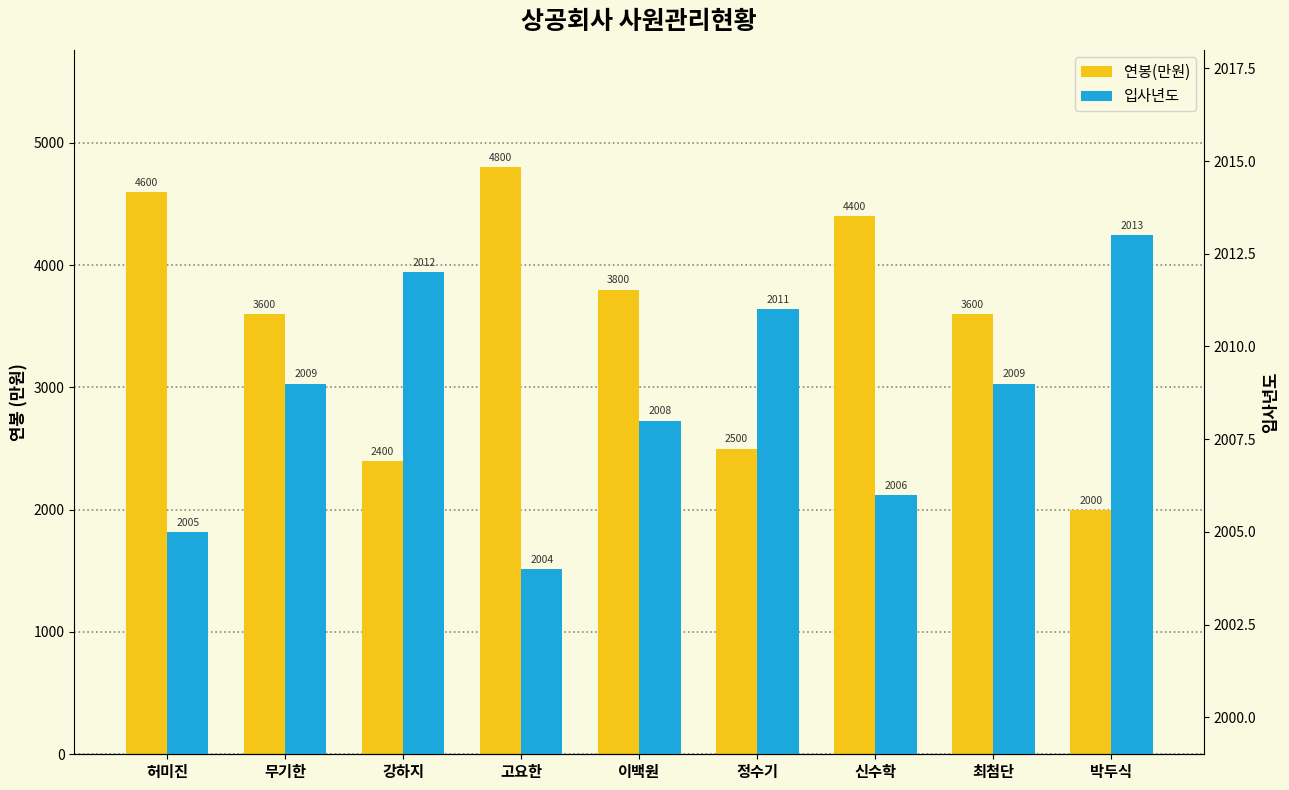

What is the value of the 입사년도 bar at the 4th from the left?

2004